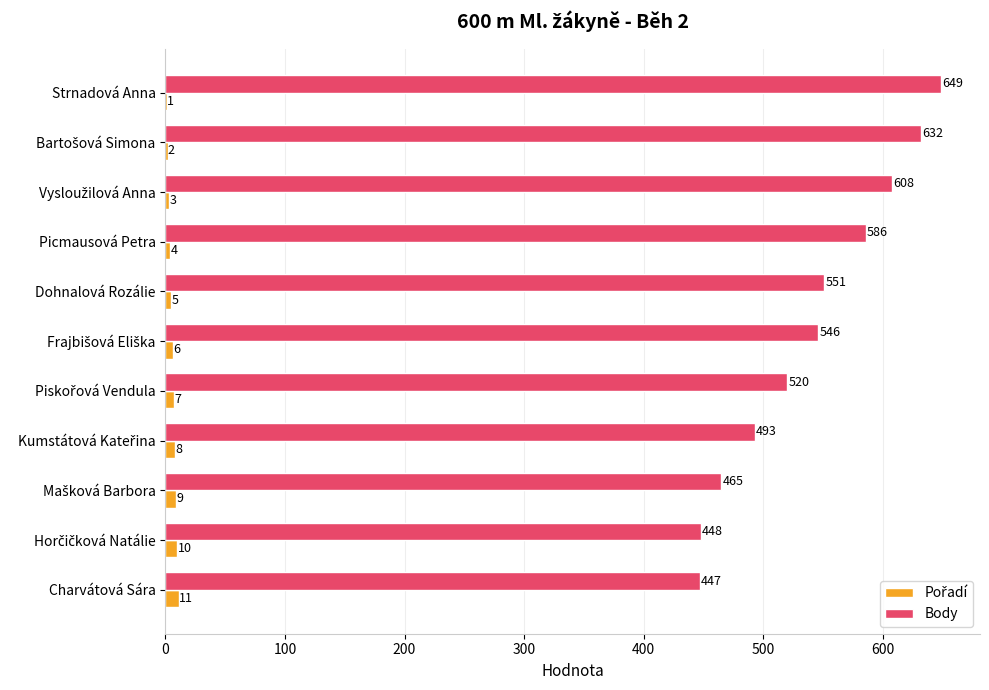

What is the greatest value displayed?

649